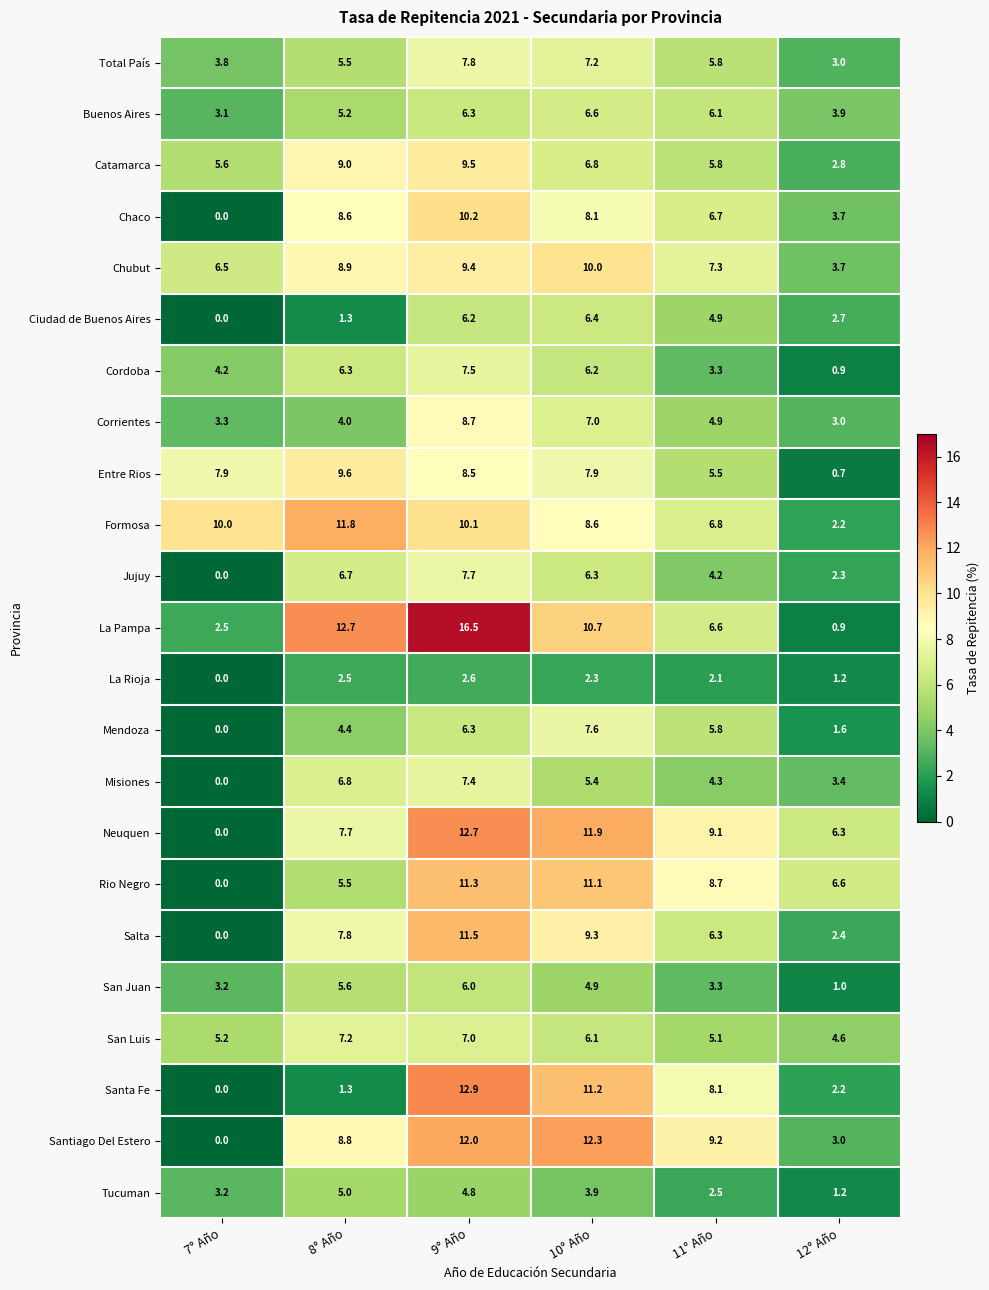

Which series changed the most between 8° Año and 11° Año?

Santa Fe